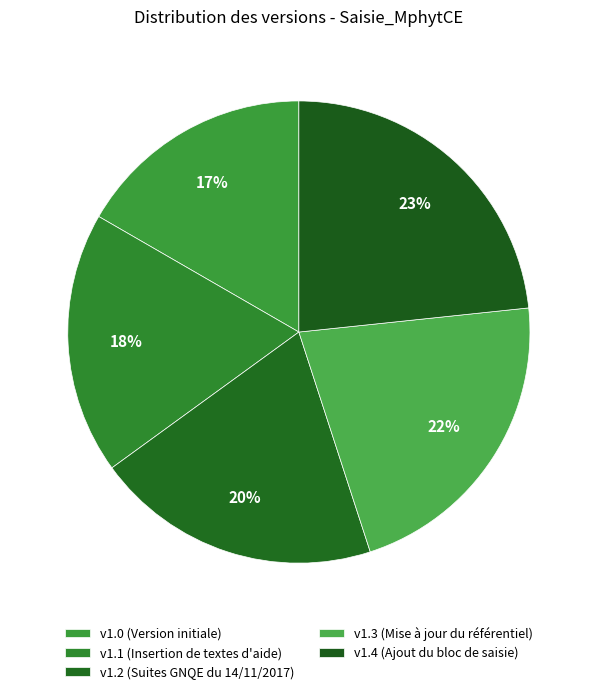

How many slices are in this pie chart?

5